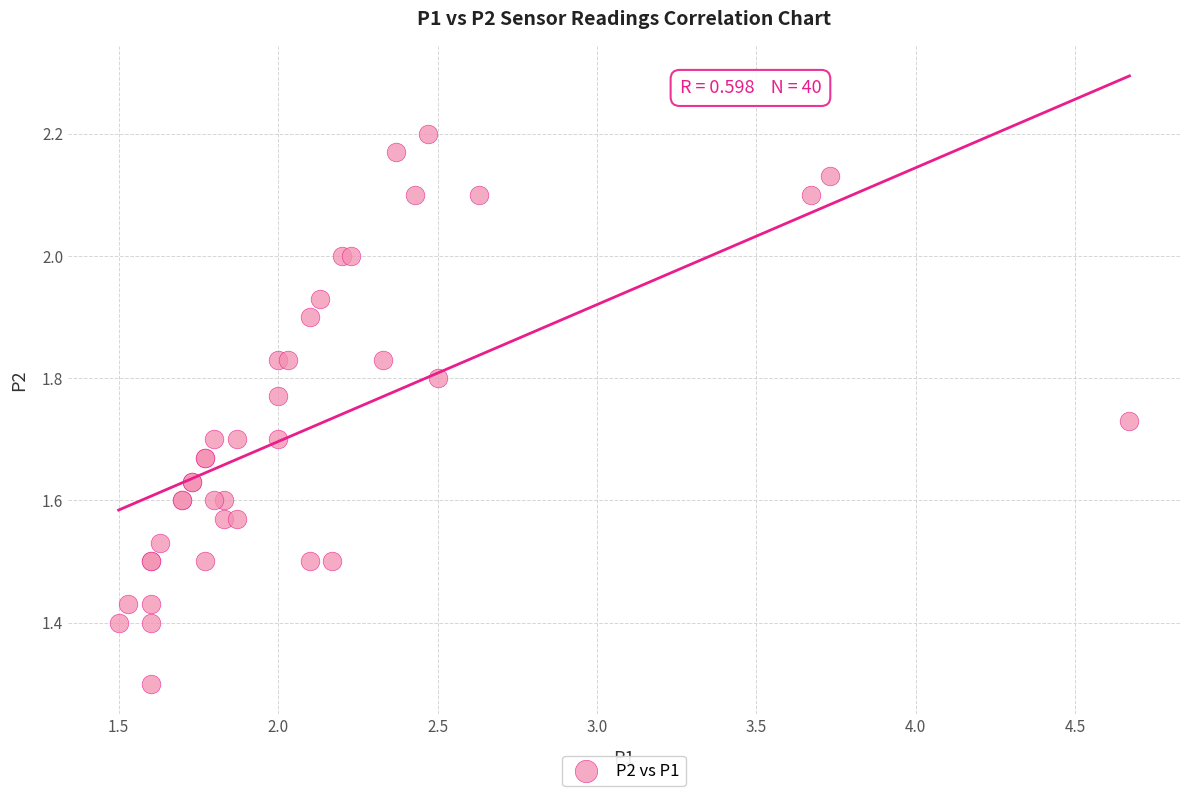

What Y value in the scatter plot is closest to 1?

1.3